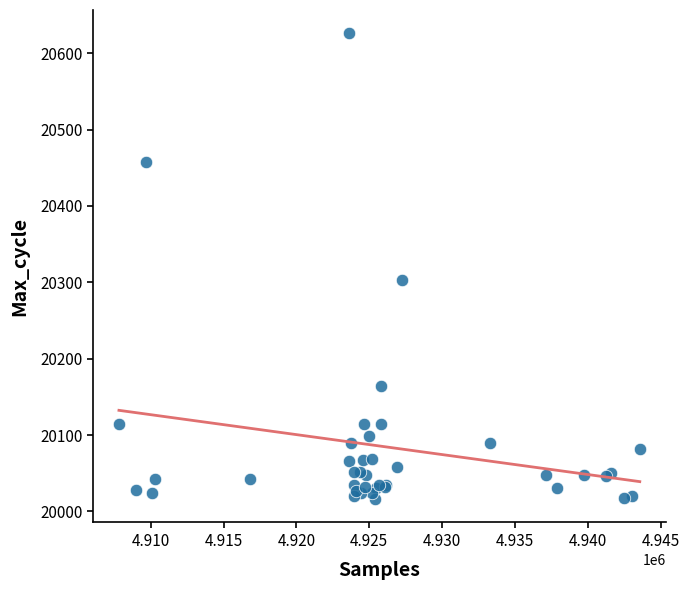

What Y value in the scatter plot is closest to 20321?

20303